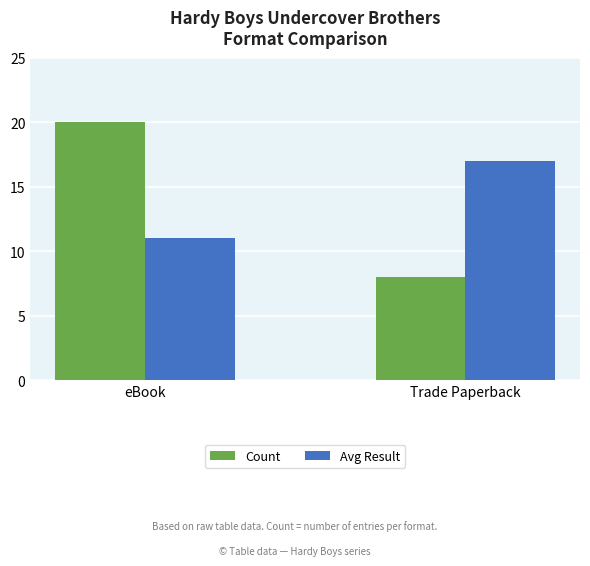

Are the bars horizontal?

No